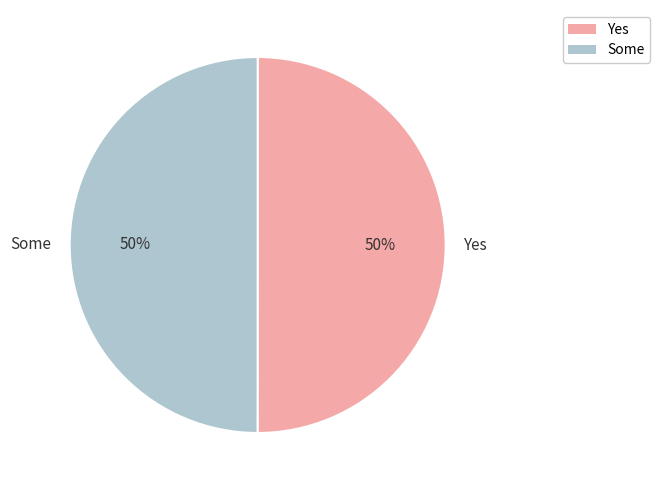

Approximately how many times larger is the value at Yes compared to Some?

1.0